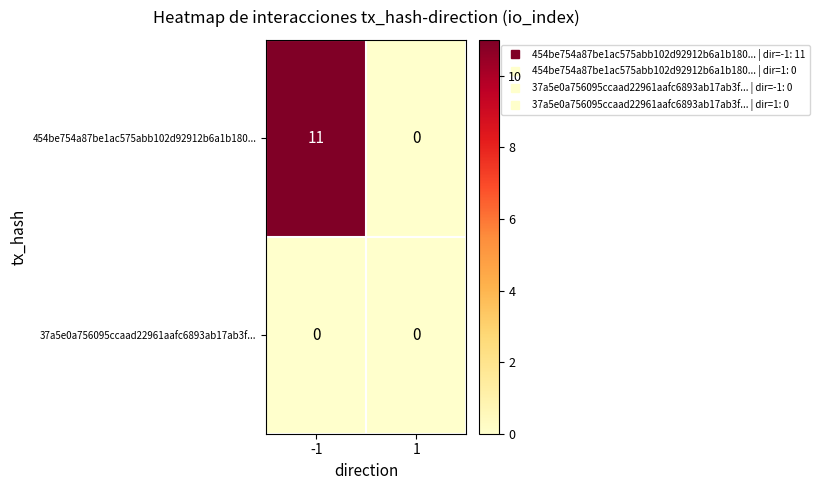

What is the maximum value shown in the chart?

11